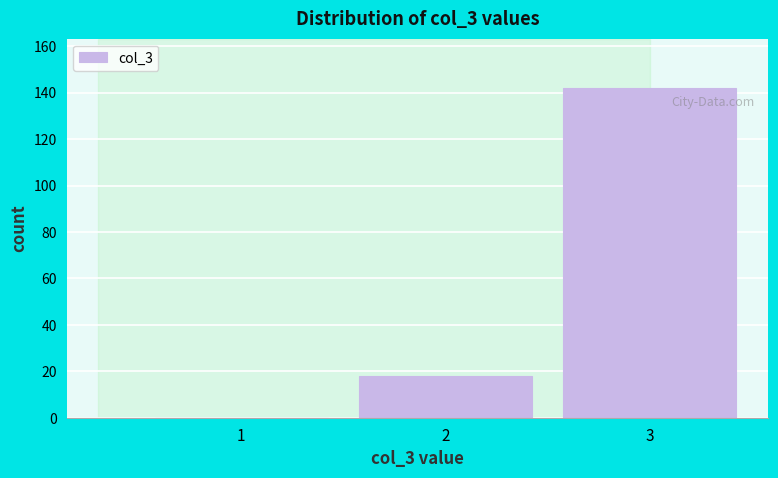

Reading left to right, list all the values displayed in this chart.

1=0	2=18	3=142